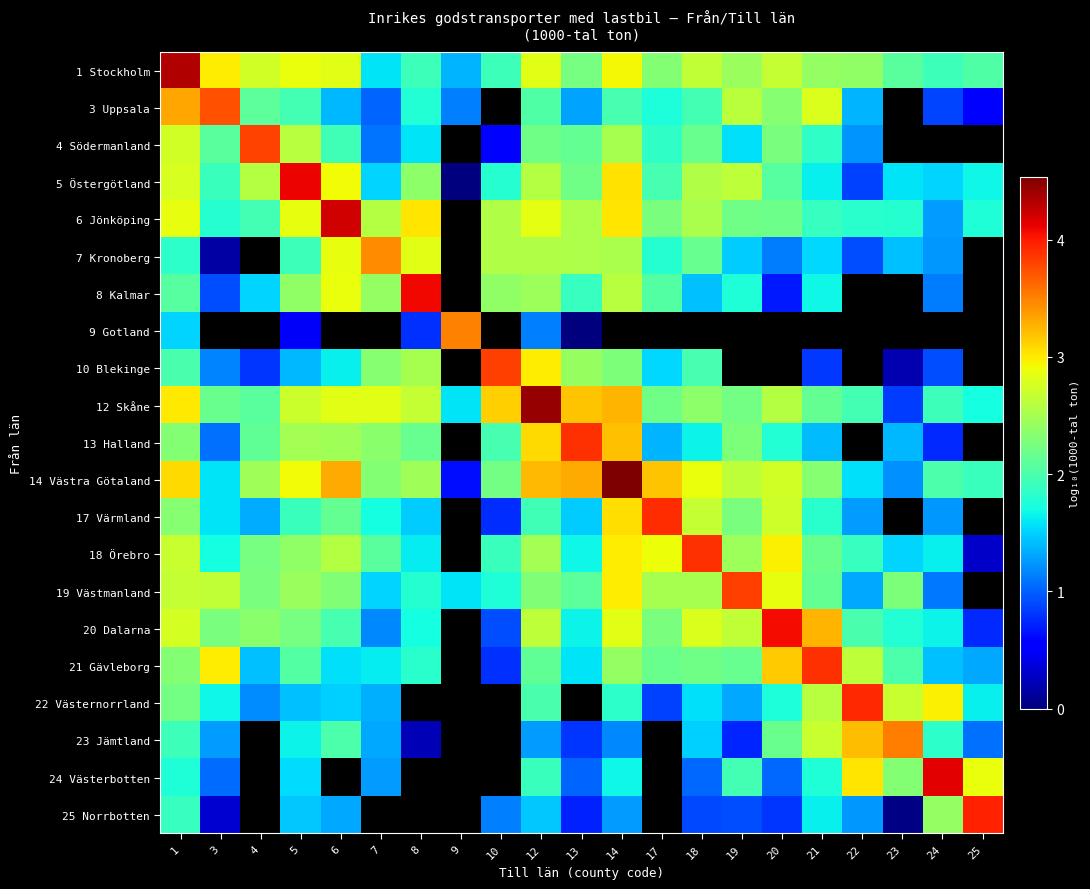

The value of 6 Jönköping at 20 is 1.5. True or false?

False